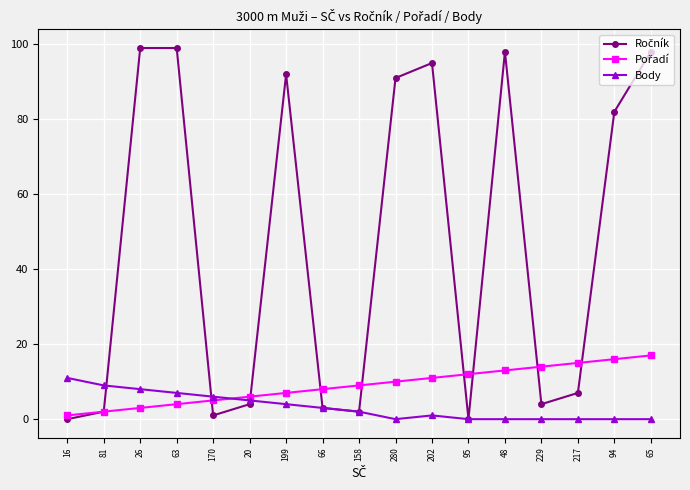

At how many categories does at least one series exceed 88?

7